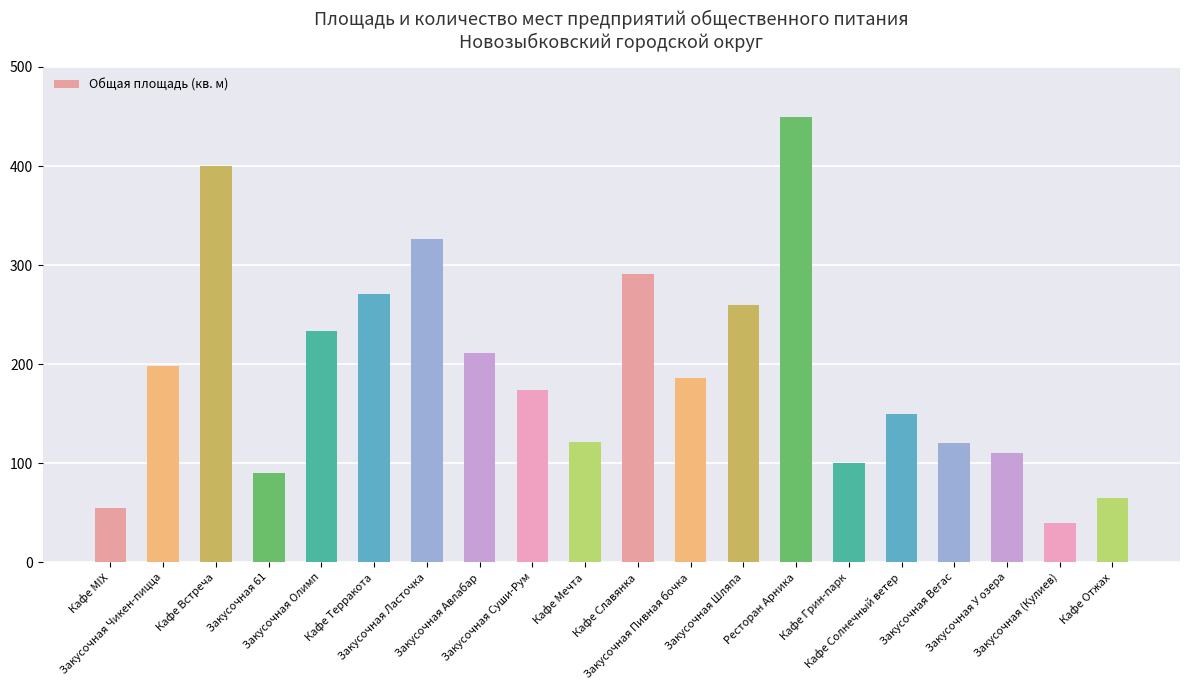

True or false: the data shows 55.0 at Кафе MIX.

True